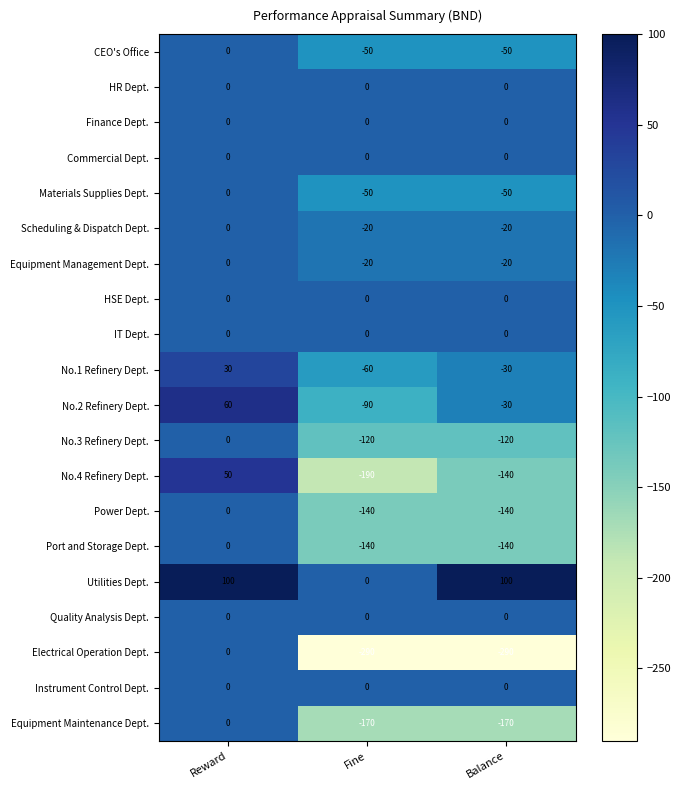

What is the greatest value displayed?

100